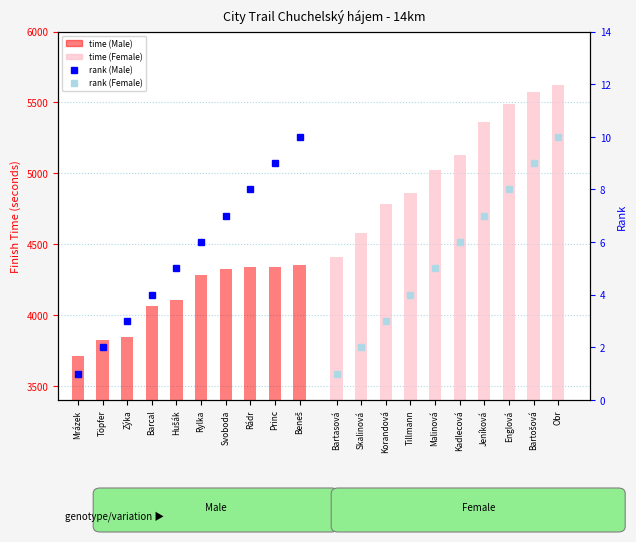

What is the average value of the Male rank series?

6